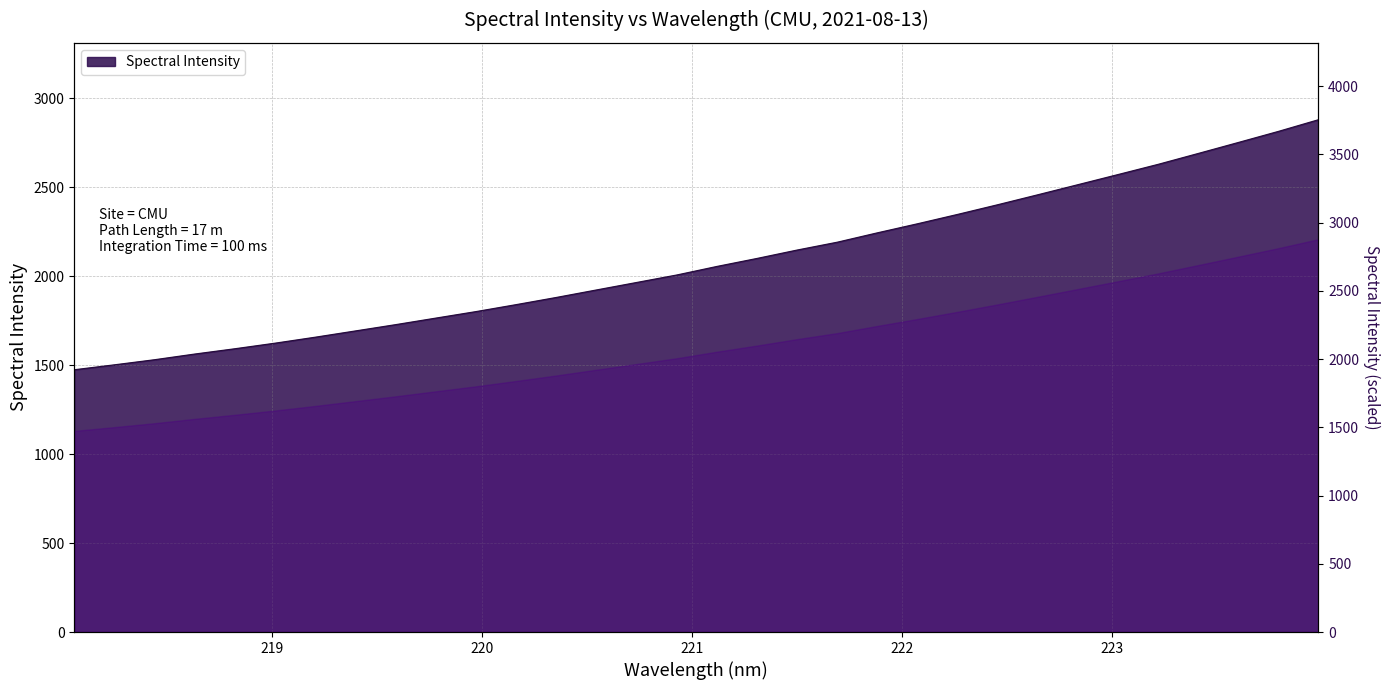

Between 223.408 and 218.8244, which is larger?

223.408